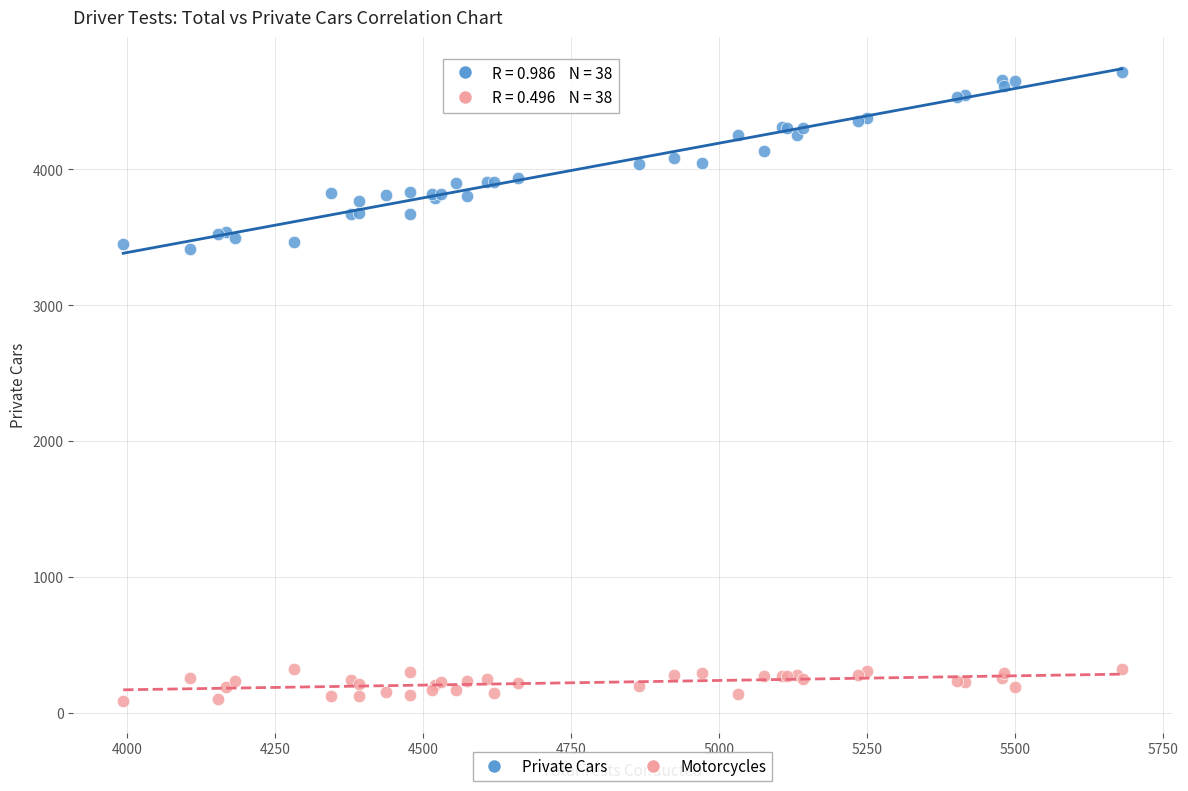

What are all the series names shown in the legend?

Private Cars, Motorcycles